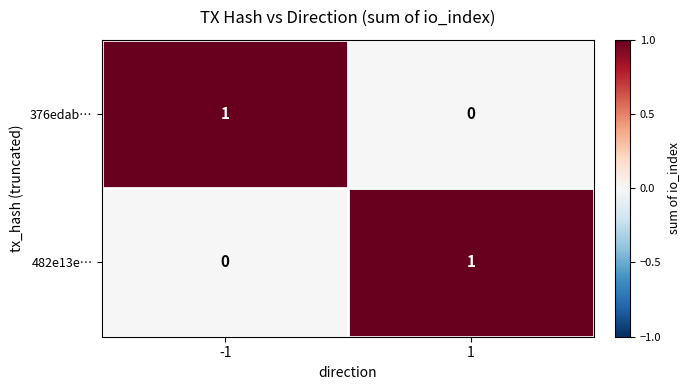

The 376edab… series shows 1 at -1. True or false?

True